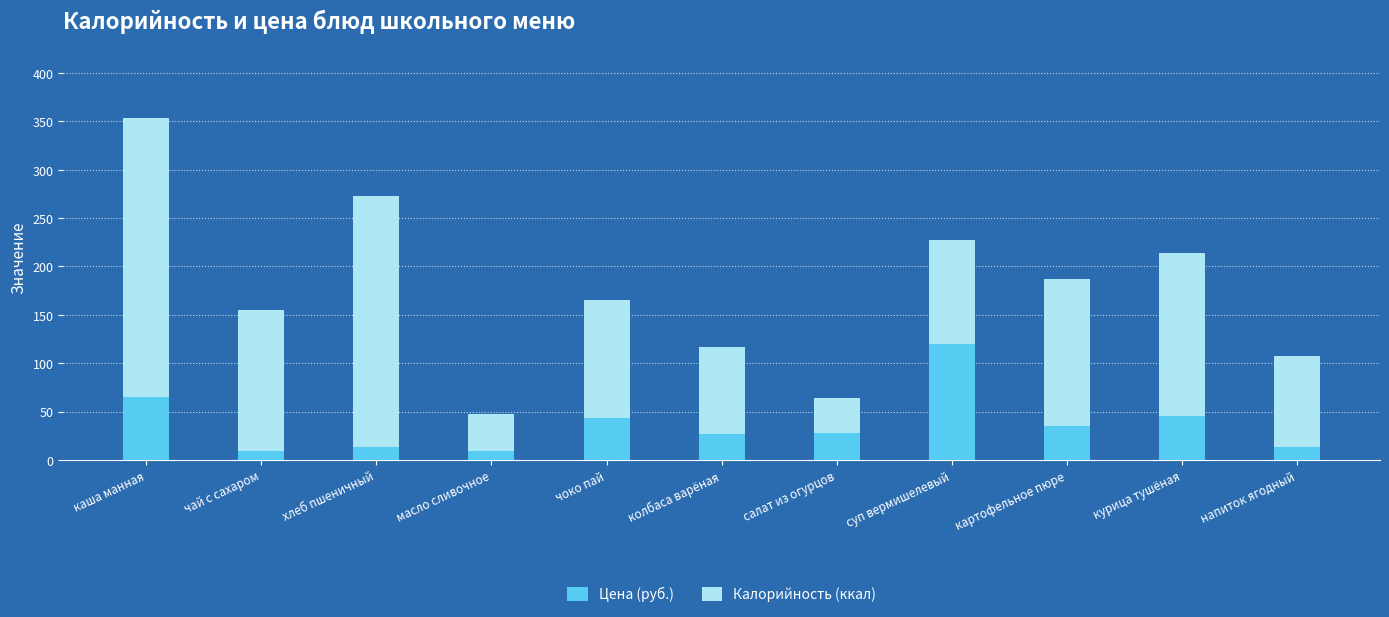

At which category is the sum across all series the highest?

каша манная